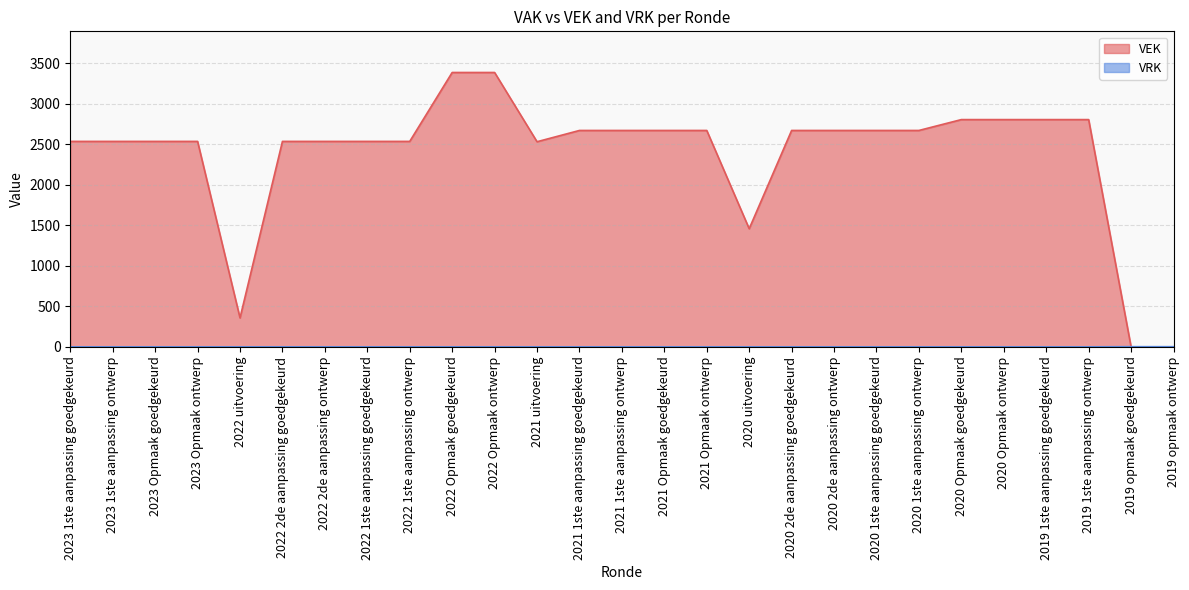

How many intersections are there between VRK and VEK?

1